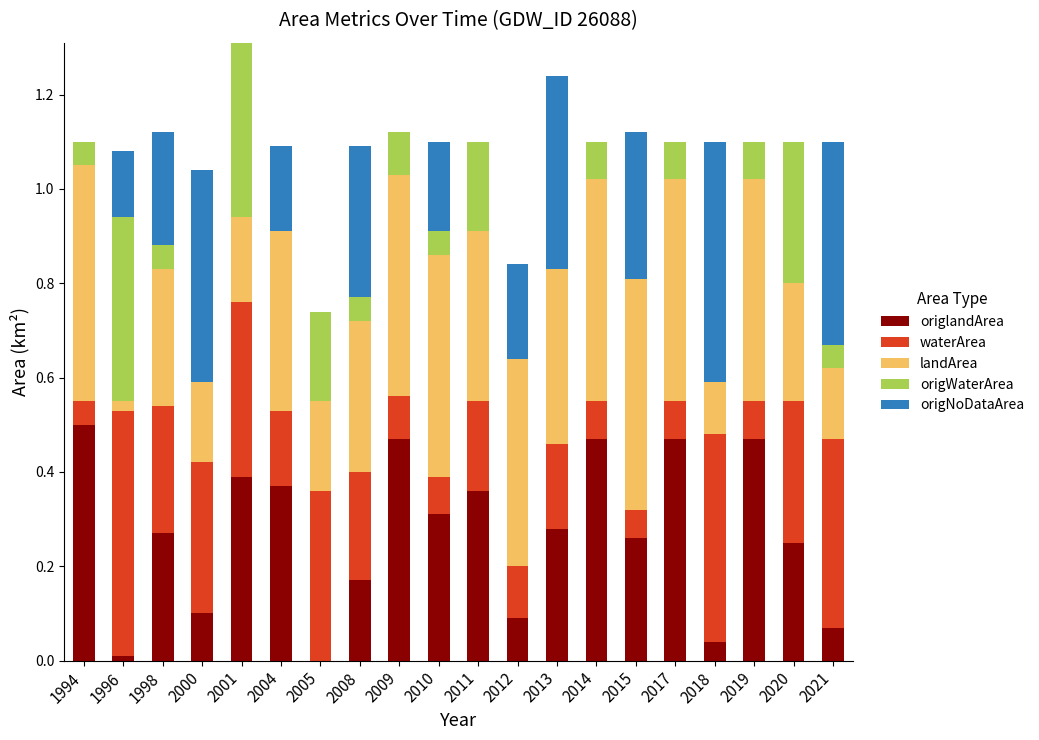

What is the total value across all series at 2018?

1.1